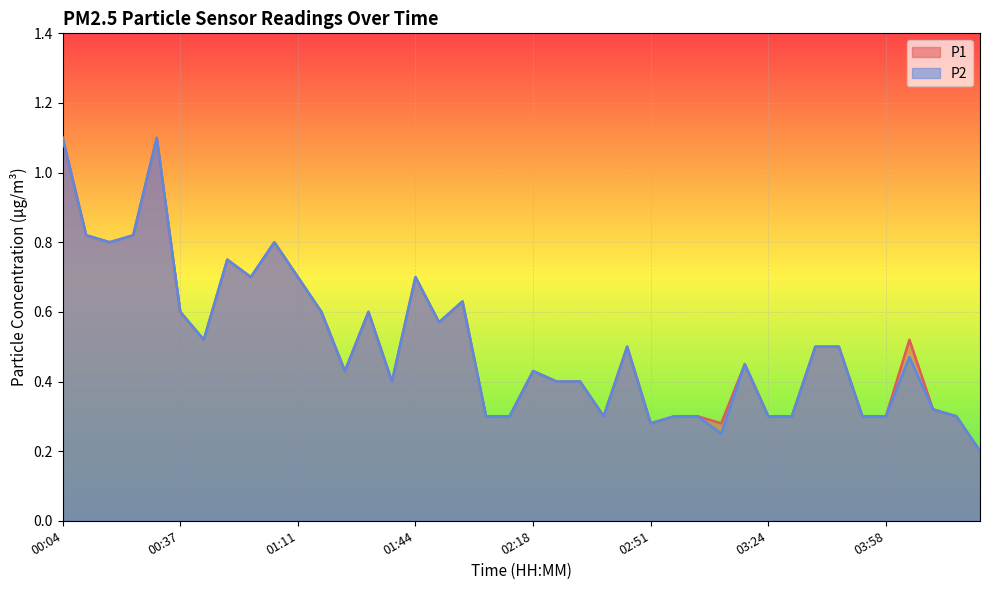

At how many categories does at least one series exceed 0?

40